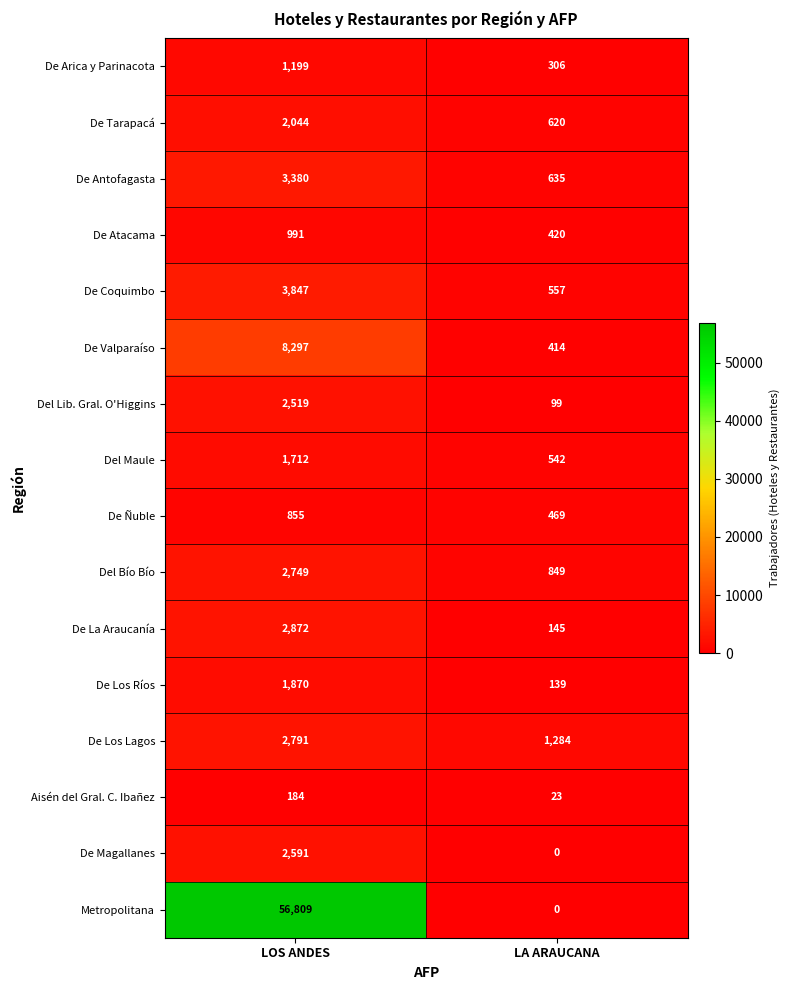

What is the spread (max minus min) of values at LOS ANDES?

56625